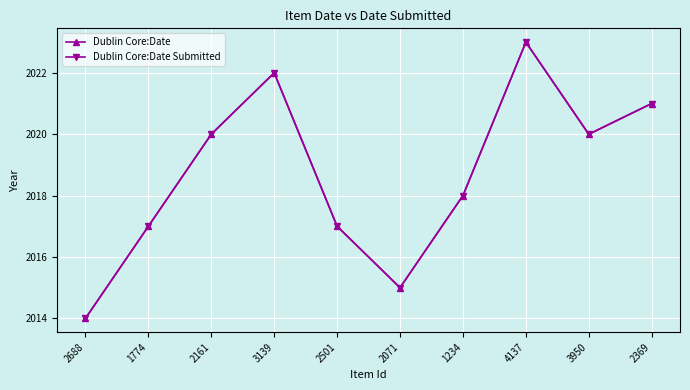

Which series has the largest total across all categories?

Dublin Core:Date